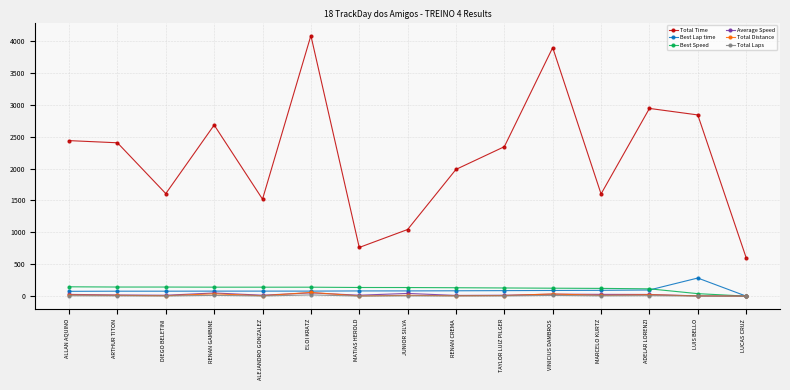

The value of Total Time at ELOI KRATZ is 2798.0. True or false?

False